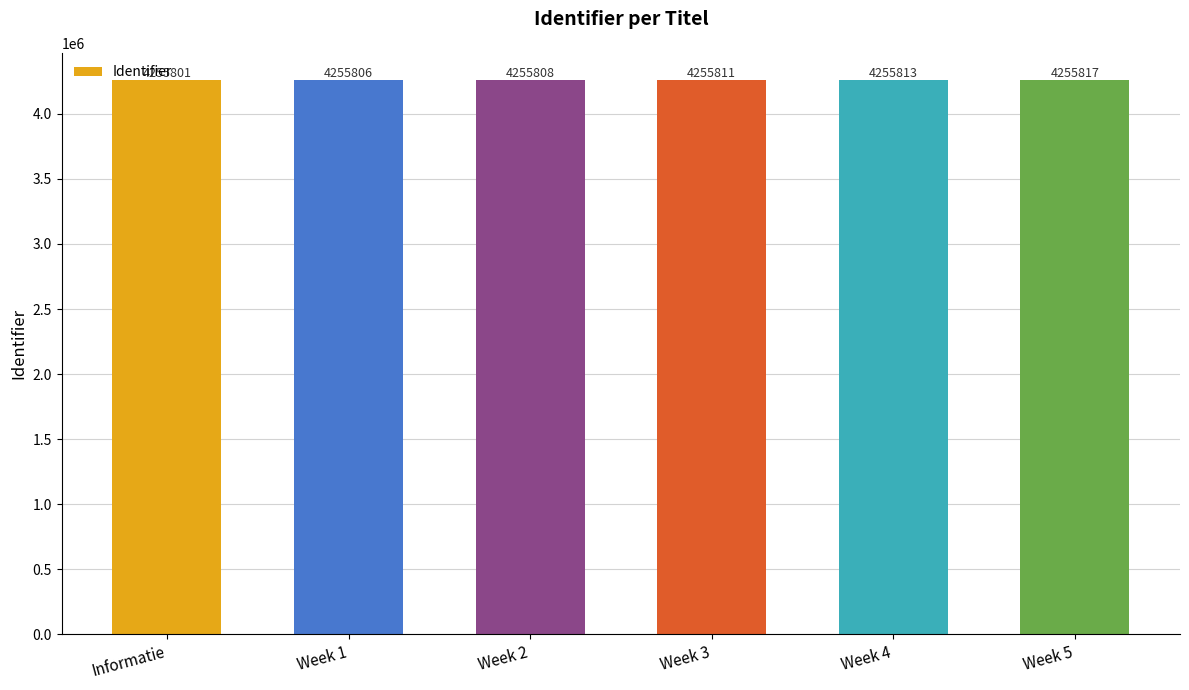

What is the sum of the values at Week 3 and Informatie?

8511612